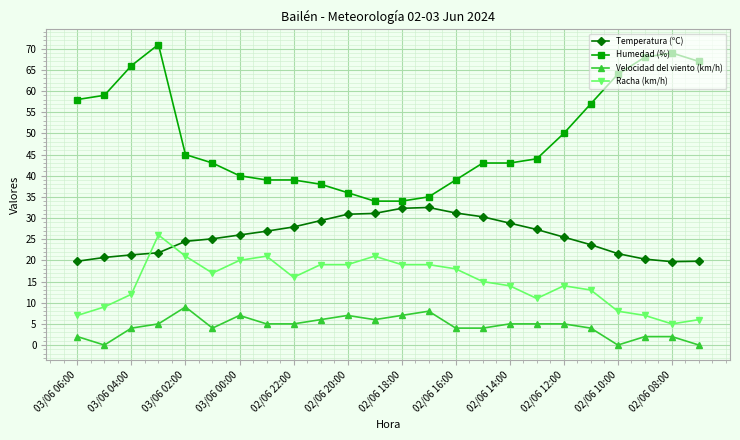

What is the greatest value displayed?

71.0